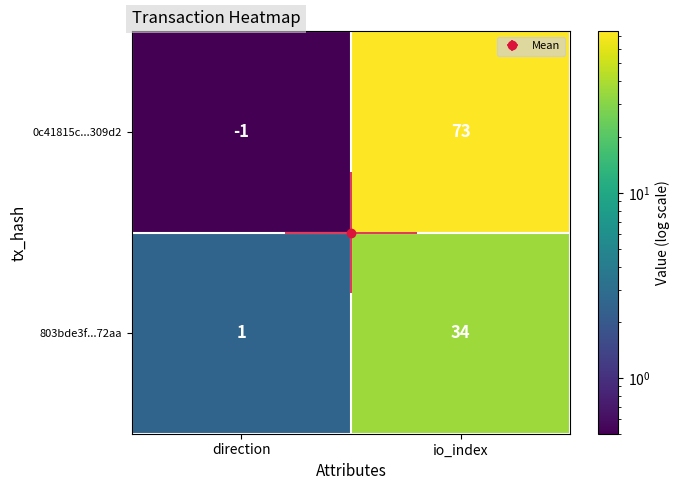

List the series in order of their peak value, highest first.

0c41815c...309d2, 803bde3f...72aa